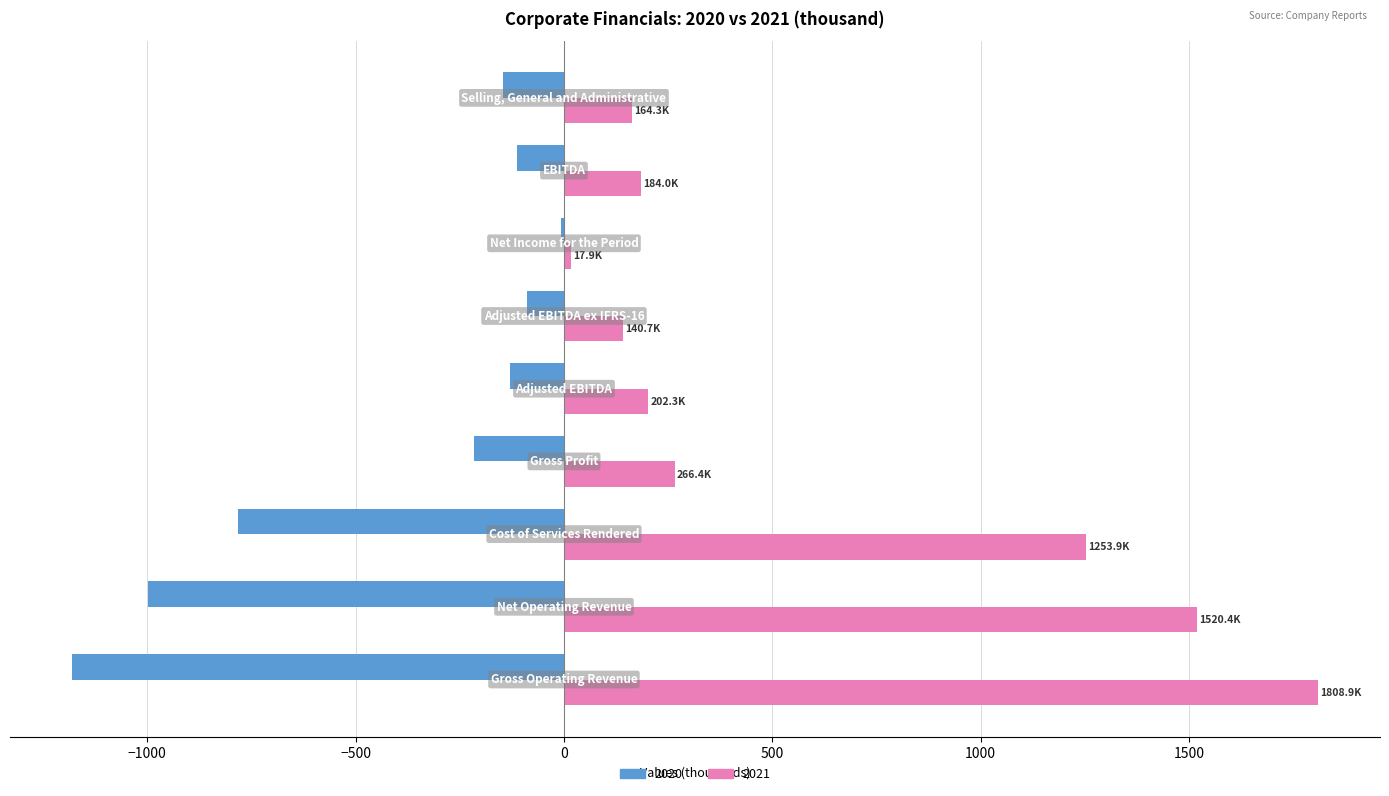

How many categories are shown in the chart?

9